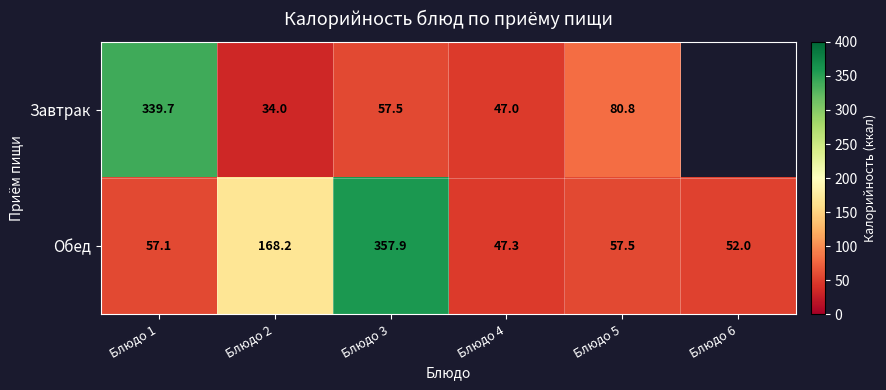

What is the average value of the Обед series?

123.3